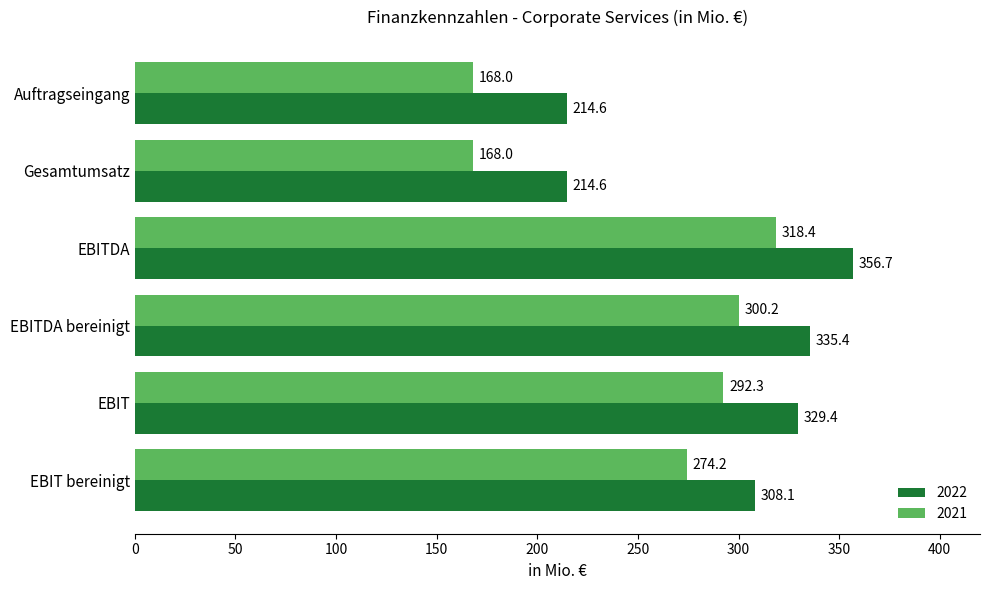

True or false: 2022 has a value of 214.6 at Auftragseingang.

True